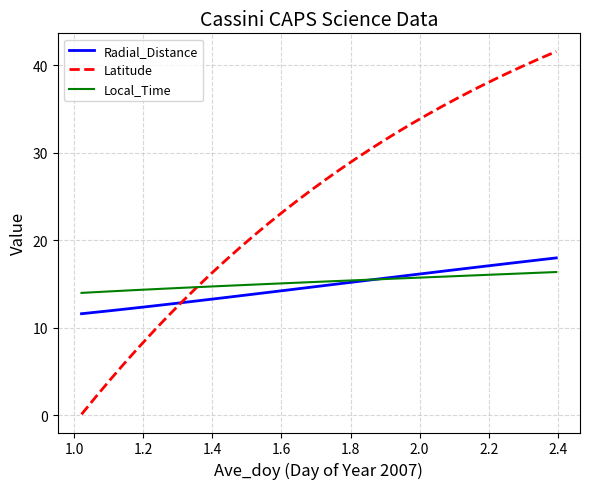

True or false: Latitude and Local_Time cross at least once.

True